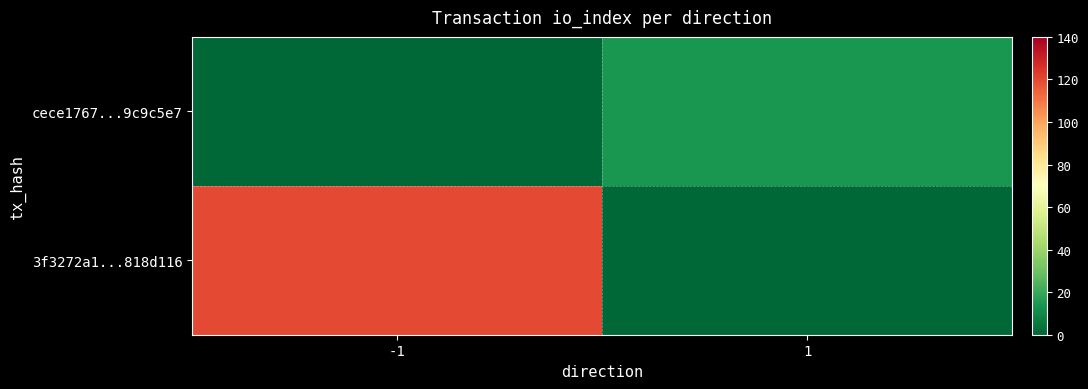

Reading right to left, extract all data points from this chart.

3f3272a1...818d116: 1=0	-1=120
cece1767...9c9c5e7: 1=14	-1=0